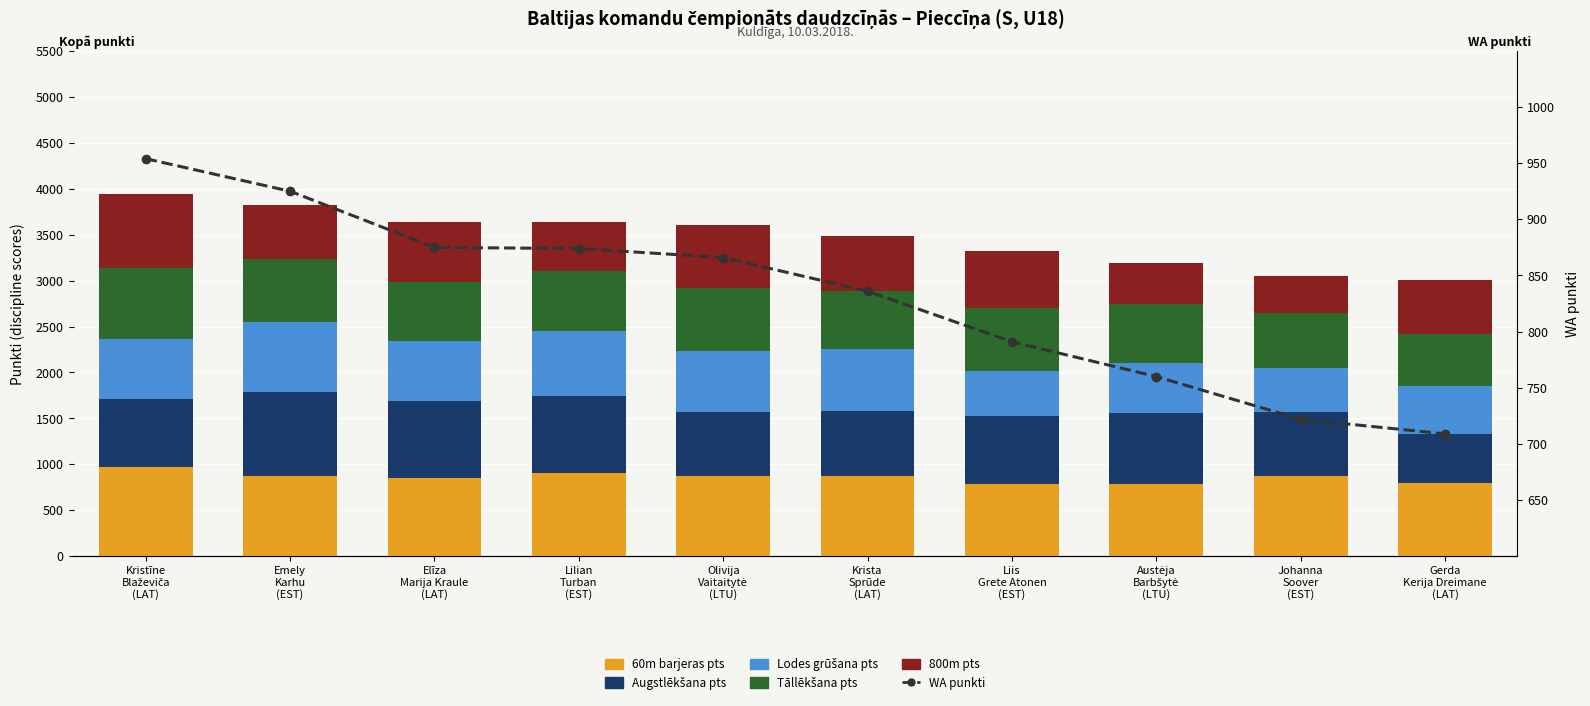

List the labels in order of Augstlēkšana pts value, smallest first.

Gerda
Kerija Dreimane
(LAT), Olivija
Vaitaitytė
(LTU), Krista
Sprūde
(LAT), Johanna
Soover
(EST), Kristīne
Blaževiča
(LAT), Liis
Grete Atonen
(EST), Austėja
Barbšytė
(LTU), Elīza
Marija Kraule
(LAT), Lilian
Turban
(EST), Emely
Karhu
(EST)